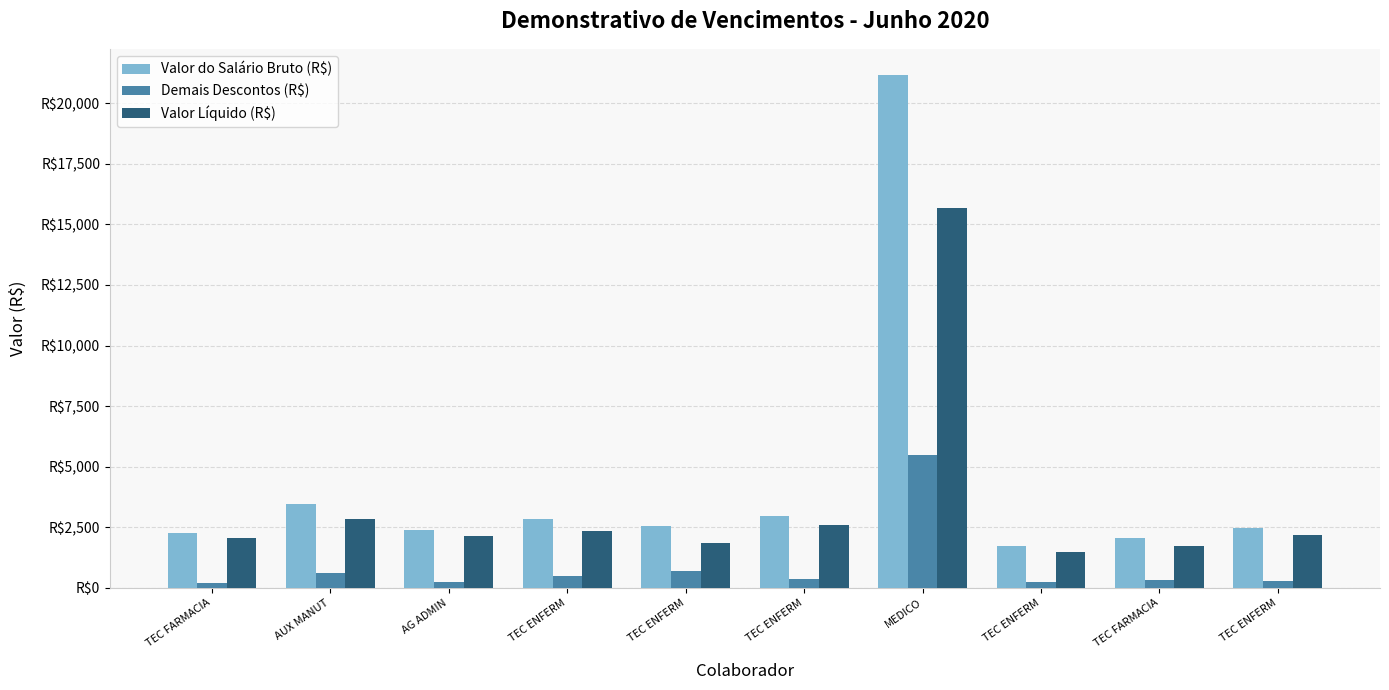

Rank the series at TEC ENFERM from highest to lowest value.

Valor do Salário Bruto (R$), Valor Líquido (R$), Demais Descontos (R$)